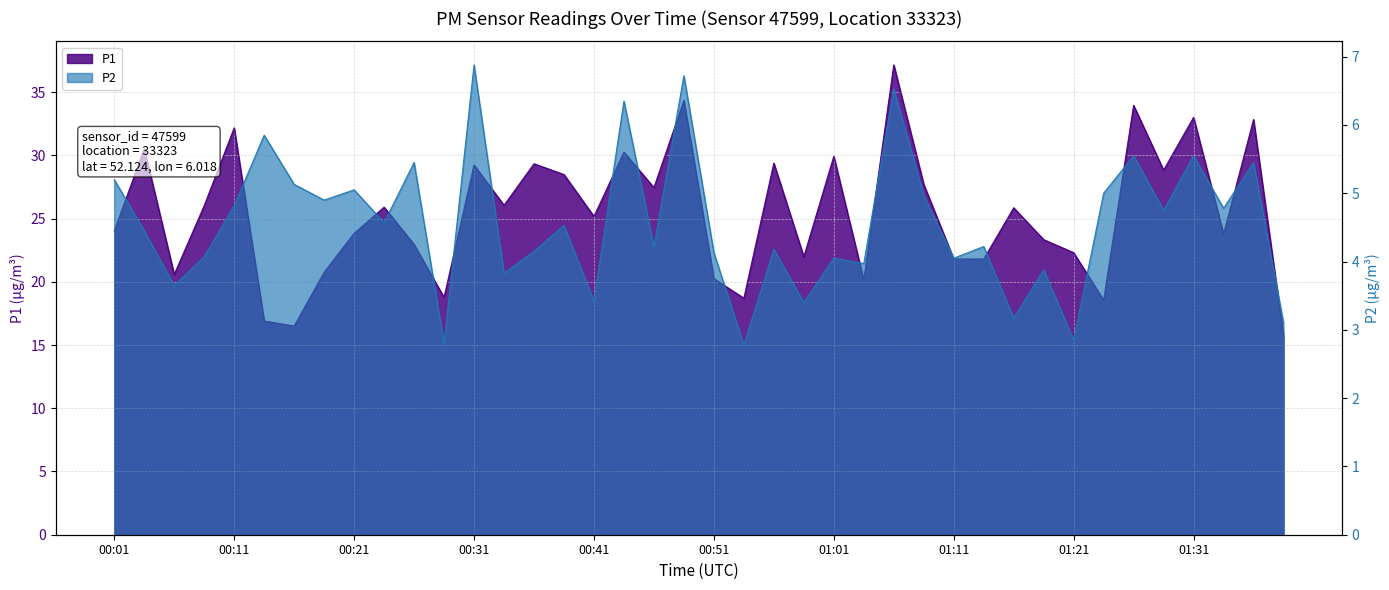

True or false: P2 and P1 cross at least once.

False